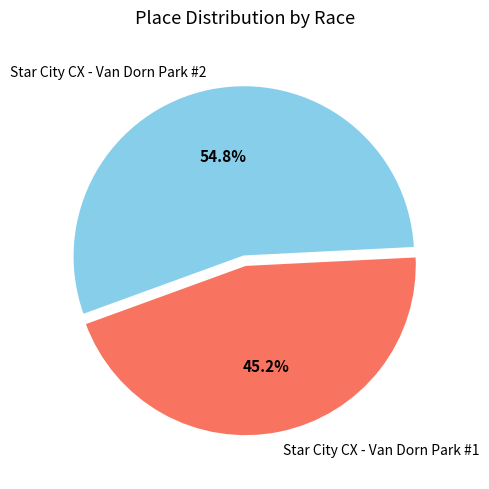

Is it true that Star City CX - Van Dorn Park #1 is 45% of the pie?

True